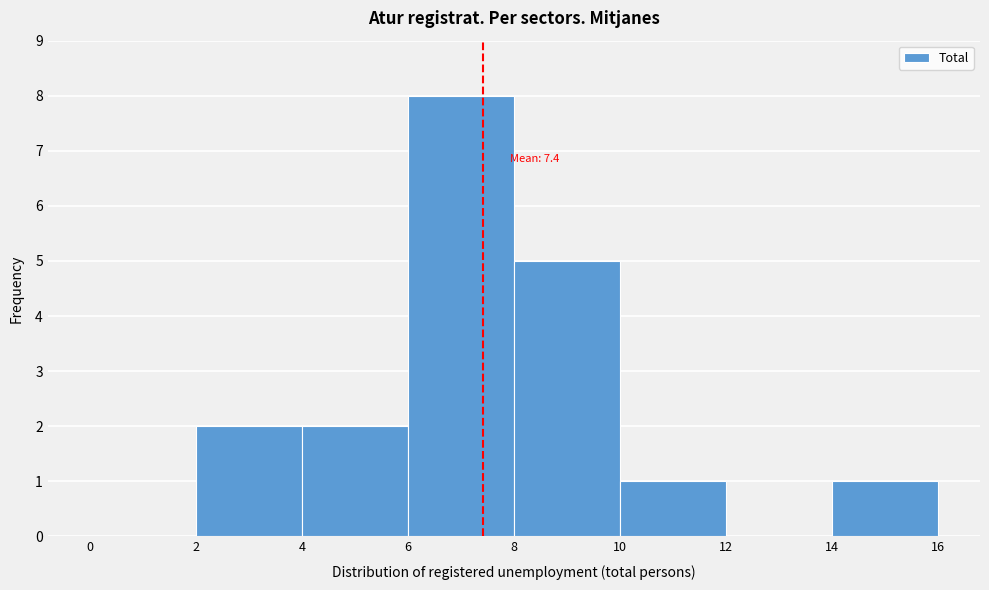

Over which range of the x-axis is the bar tallest?

6 to 8